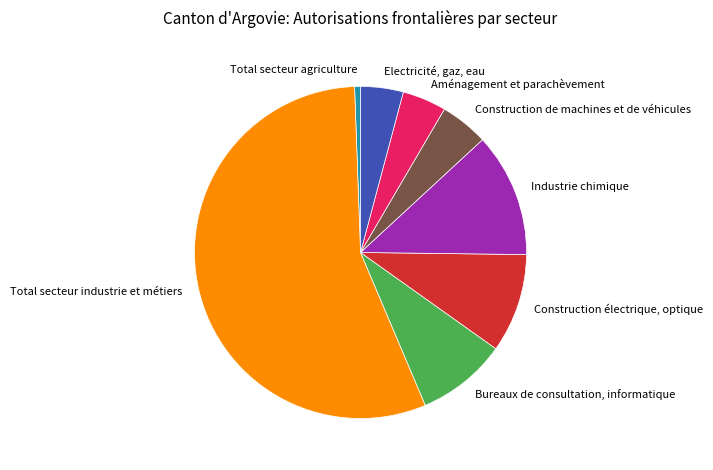

Count the number of slices in the pie.

8